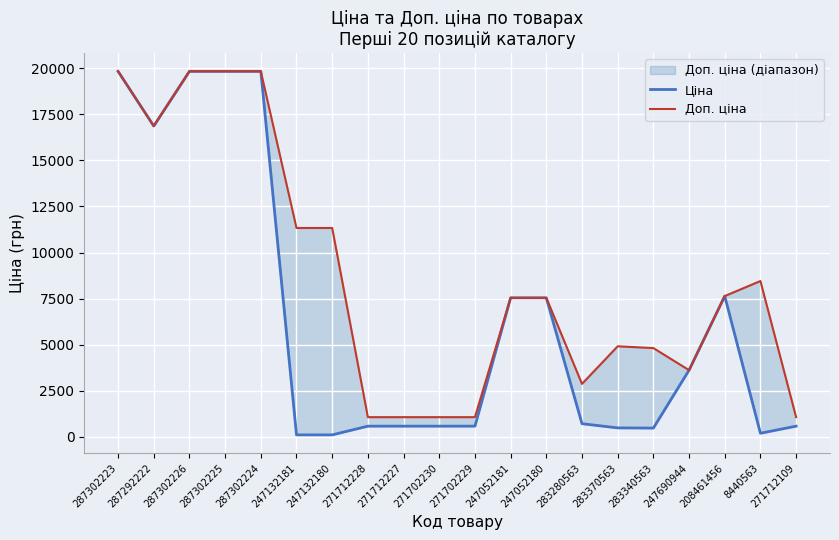

How many lines are shown in the chart?

2